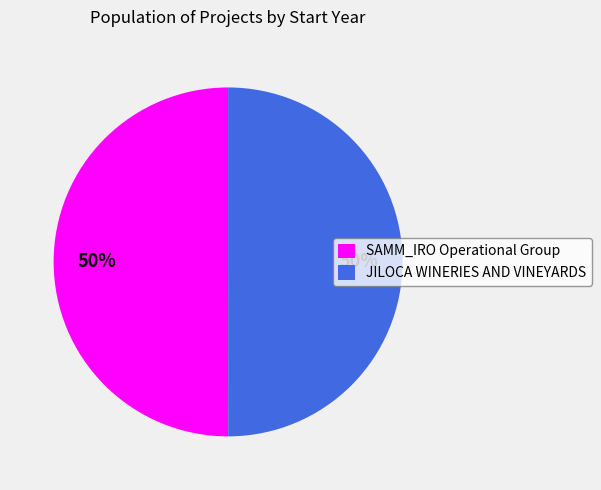

True or false: JILOCA WINERIES AND VINEYARDS accounts for 50% of the total.

True